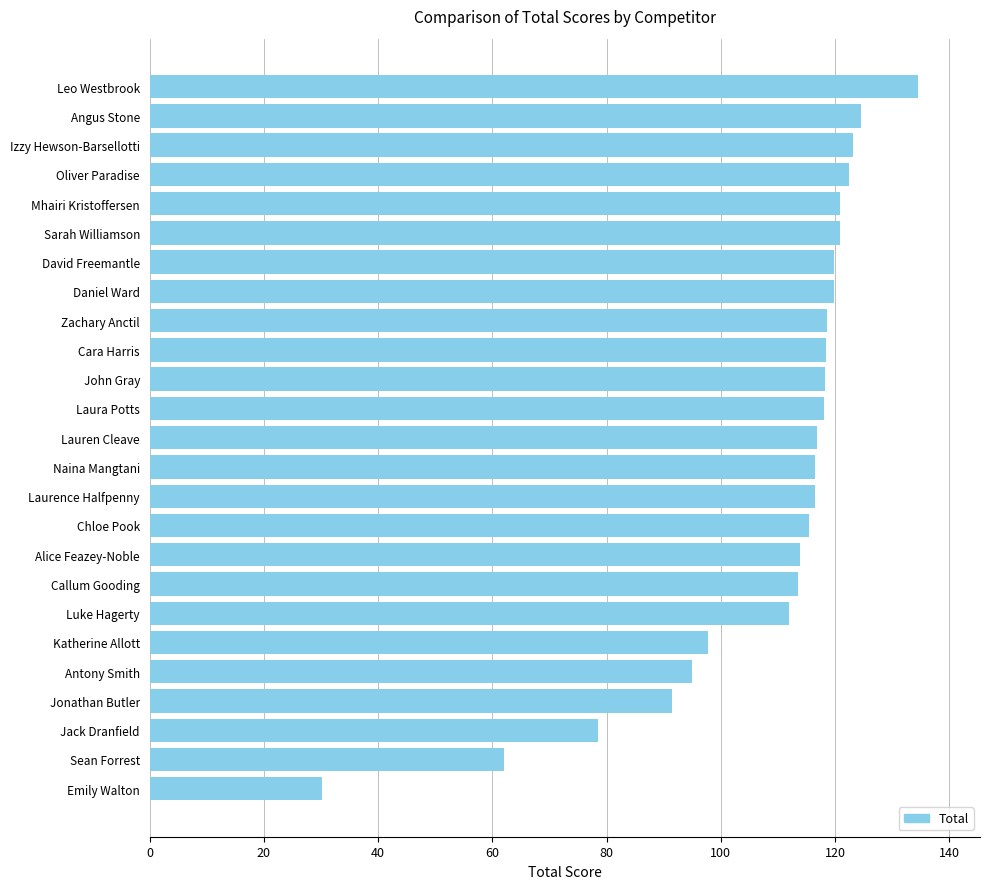

What is the difference between the values at Callum Gooding and John Gray?

4.7